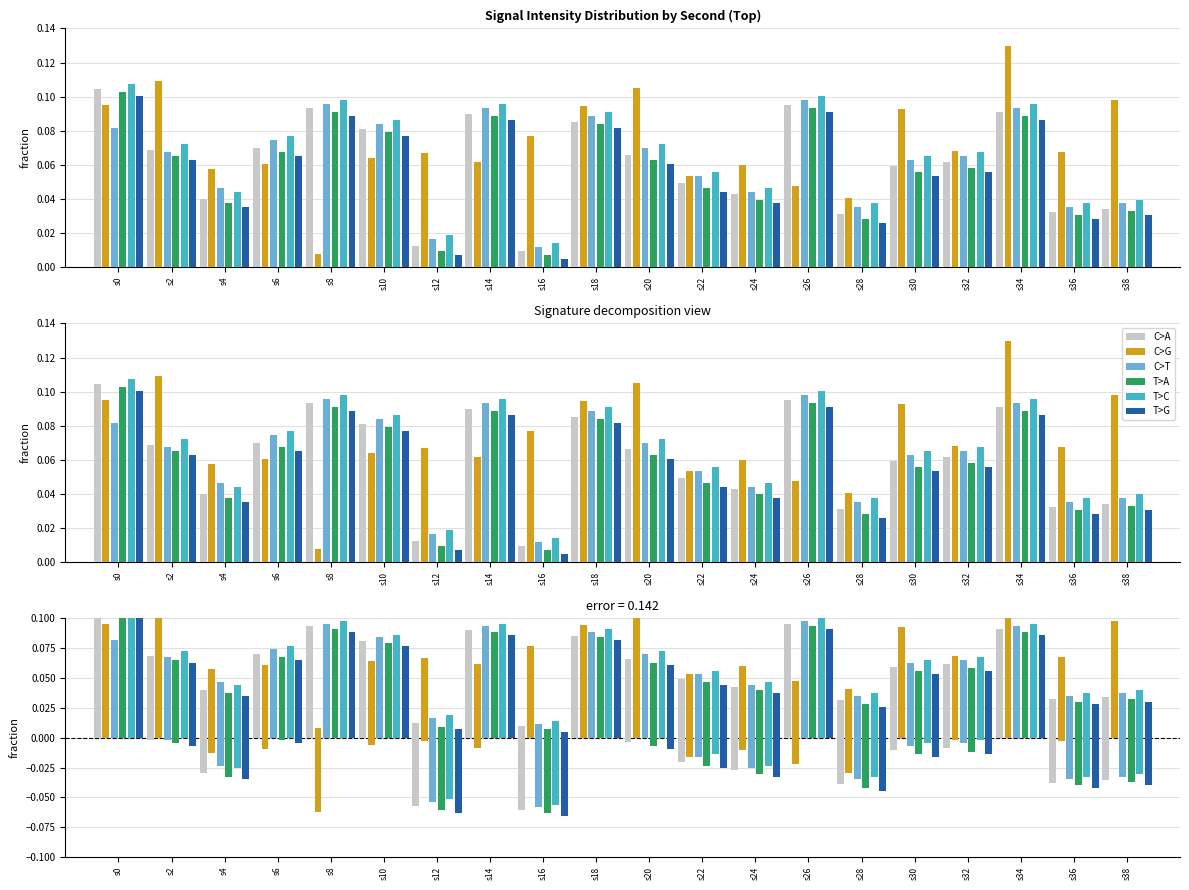

Reading left to right, list all the values displayed in this chart.

C>A: s0=0.0	s2=-0.0	s4=-0.0	s6=0.0	s8=0.0	s10=0.0	s12=-0.1	s14=0.0	s16=-0.1	s18=0.0	s20=-0.0	s22=-0.0	s24=-0.0	s26=0.0	s28=-0.0	s30=-0.0	s32=-0.0	s34=0.0	s36=-0.0	s38=-0.0
C>G: s0=0.0	s2=0.0	s4=-0.0	s6=-0.0	s8=-0.1	s10=-0.0	s12=-0.0	s14=-0.0	s16=0.0	s18=0.0	s20=0.0	s22=-0.0	s24=-0.0	s26=-0.0	s28=-0.0	s30=0.0	s32=-0.0	s34=0.1	s36=-0.0	s38=0.0
C>T: s0=0.0	s2=-0.0	s4=-0.0	s6=0.0	s8=0.0	s10=0.0	s12=-0.1	s14=0.0	s16=-0.1	s18=0.0	s20=0.0	s22=-0.0	s24=-0.0	s26=0.0	s28=-0.0	s30=-0.0	s32=-0.0	s34=0.0	s36=-0.0	s38=-0.0
T>A: s0=0.0	s2=-0.0	s4=-0.0	s6=-0.0	s8=0.0	s10=0.0	s12=-0.1	s14=0.0	s16=-0.1	s18=0.0	s20=-0.0	s22=-0.0	s24=-0.0	s26=0.0	s28=-0.0	s30=-0.0	s32=-0.0	s34=0.0	s36=-0.0	s38=-0.0
T>C: s0=0.0	s2=0.0	s4=-0.0	s6=0.0	s8=0.0	s10=0.0	s12=-0.1	s14=0.0	s16=-0.1	s18=0.0	s20=0.0	s22=-0.0	s24=-0.0	s26=0.0	s28=-0.0	s30=-0.0	s32=-0.0	s34=0.0	s36=-0.0	s38=-0.0
T>G: s0=0.0	s2=-0.0	s4=-0.0	s6=-0.0	s8=0.0	s10=0.0	s12=-0.1	s14=0.0	s16=-0.1	s18=0.0	s20=-0.0	s22=-0.0	s24=-0.0	s26=0.0	s28=-0.0	s30=-0.0	s32=-0.0	s34=0.0	s36=-0.0	s38=-0.0